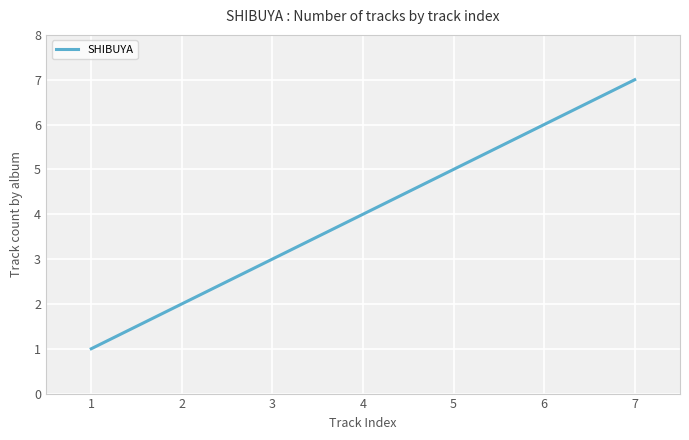

Which has a higher value, 6 or 1?

6